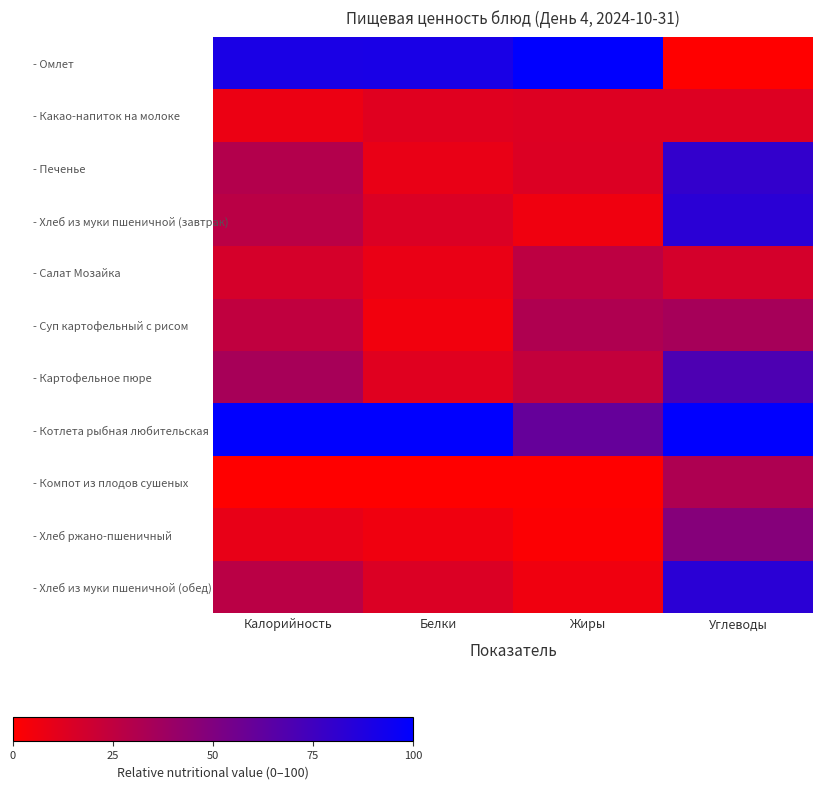

Which series has the largest total across all categories?

- Котлета рыбная любительская